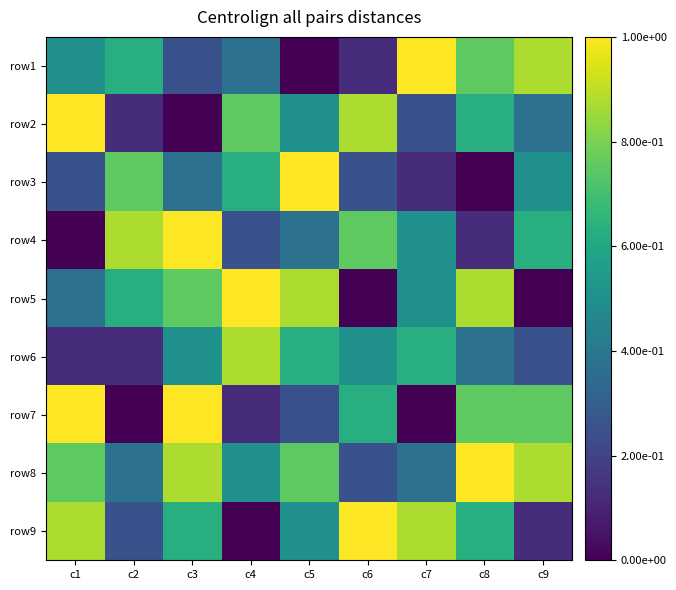

What is the total value across all series at c3?

5.4